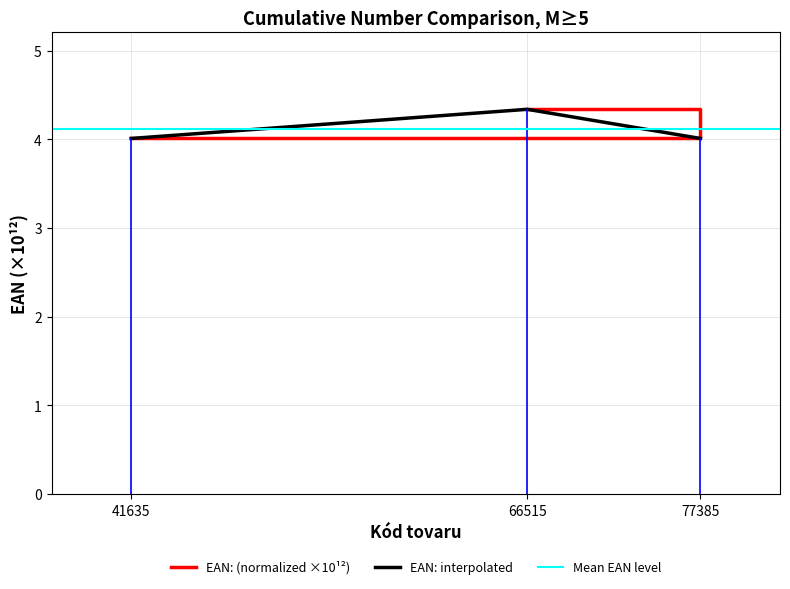

Rank the categories by value from highest to lowest.

66515, 41635, 77385